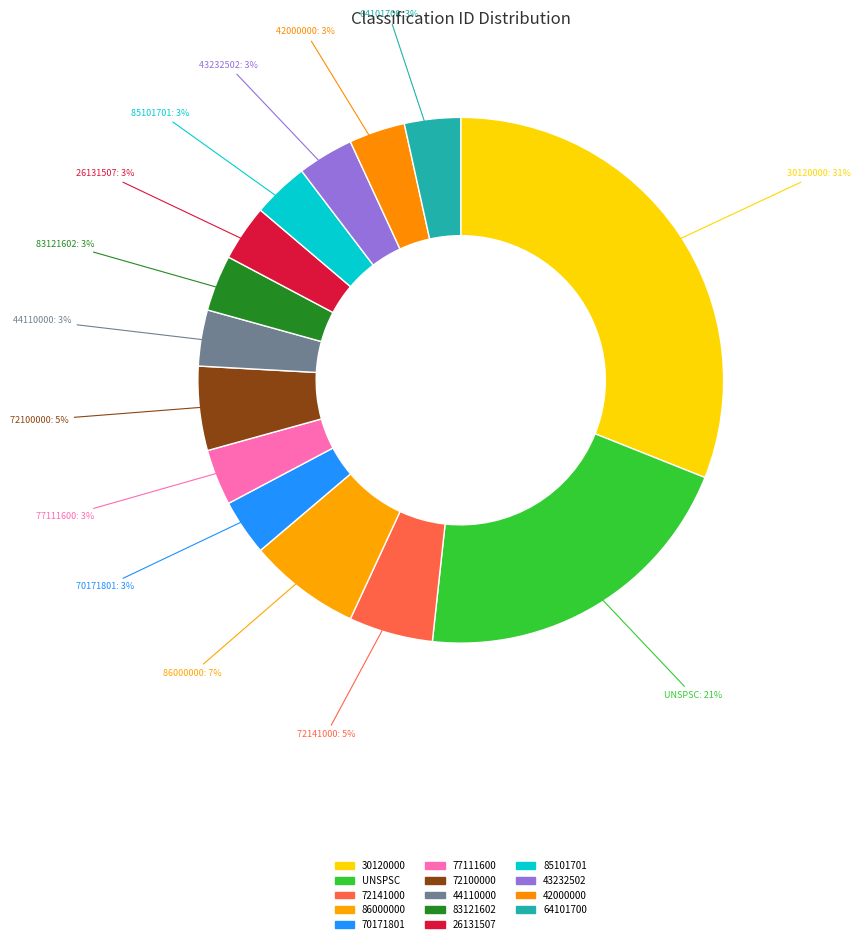

Count the number of slices in the pie.

14